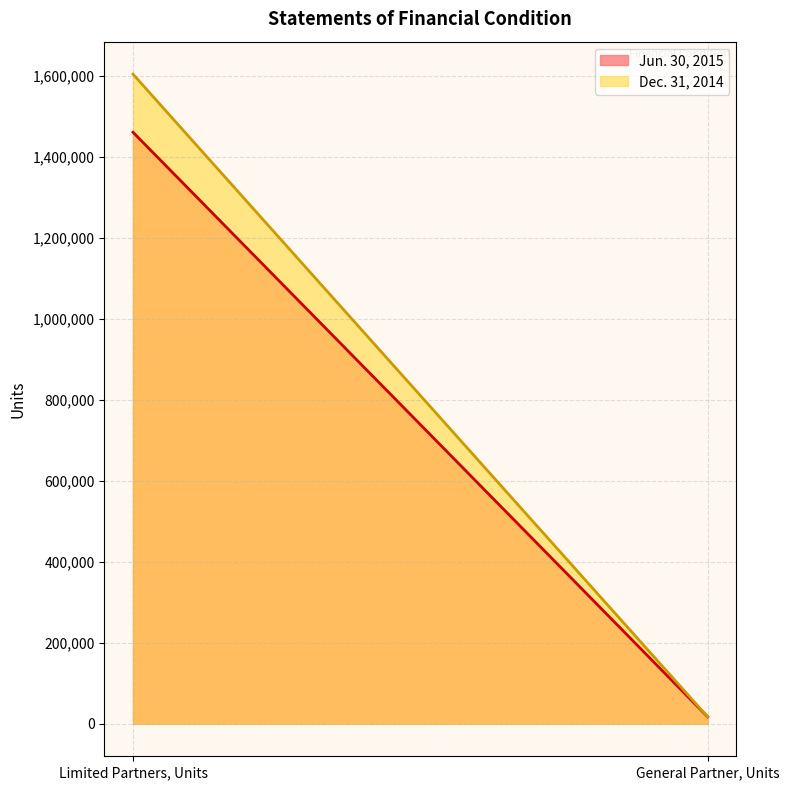

Where is Dec. 31, 2014 nearest to the value 810614?

General Partner, Units